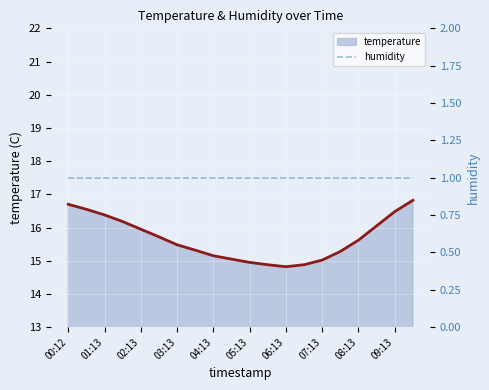

Between 04:13 and 01:13, which is larger?

01:13